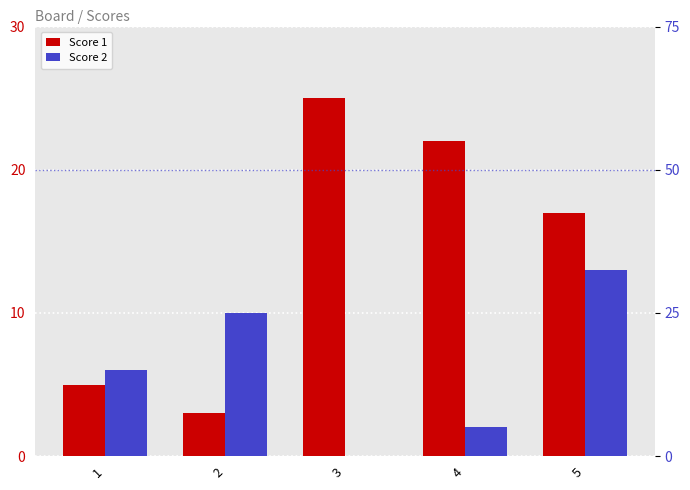

How many data points does each series have?

5